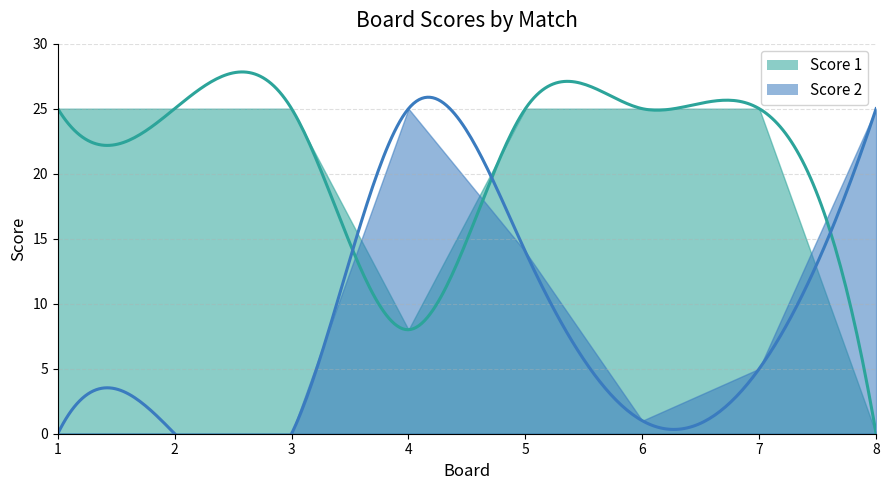

Rank the categories by Score 2 value from lowest to highest.

1, 2, 3, 6, 7, 5, 4, 8